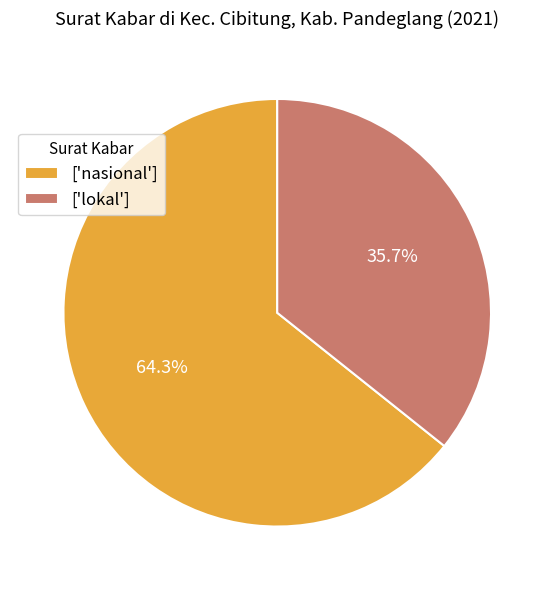

Rank the categories by value from lowest to highest.

['lokal'], ['nasional']